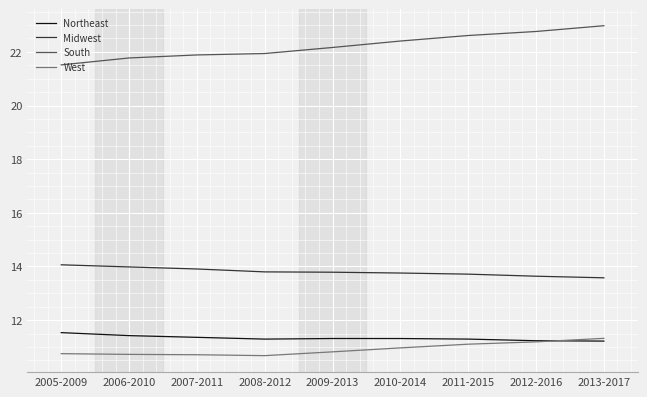

What is the lowest value of the Northeast series?

11.2